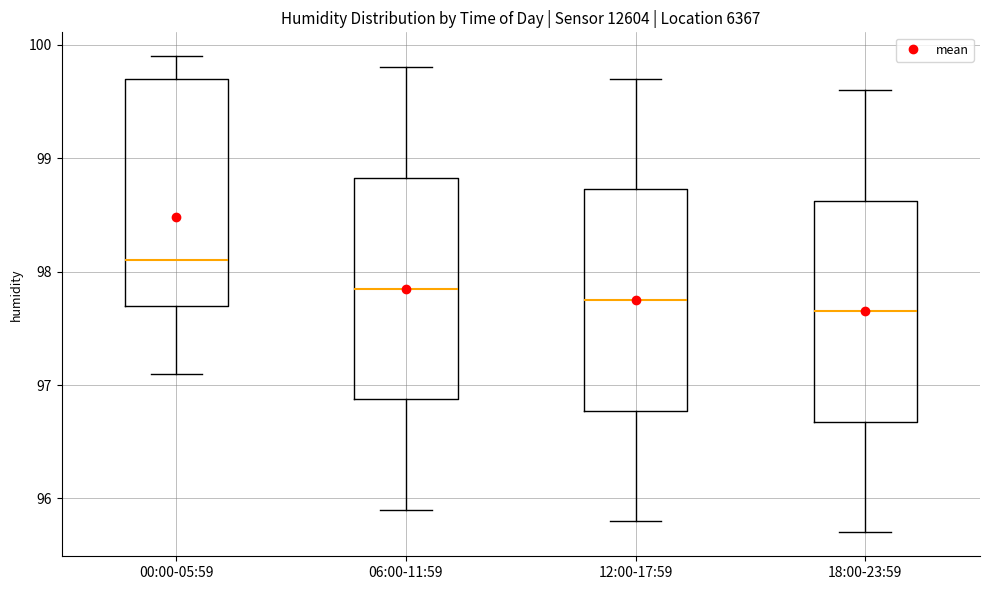

Where does the lower whisker of the box for 12:00-17:59 end on the y-axis? The values are not printed on the chart, so give them approximately, as read against the axis.

95.8